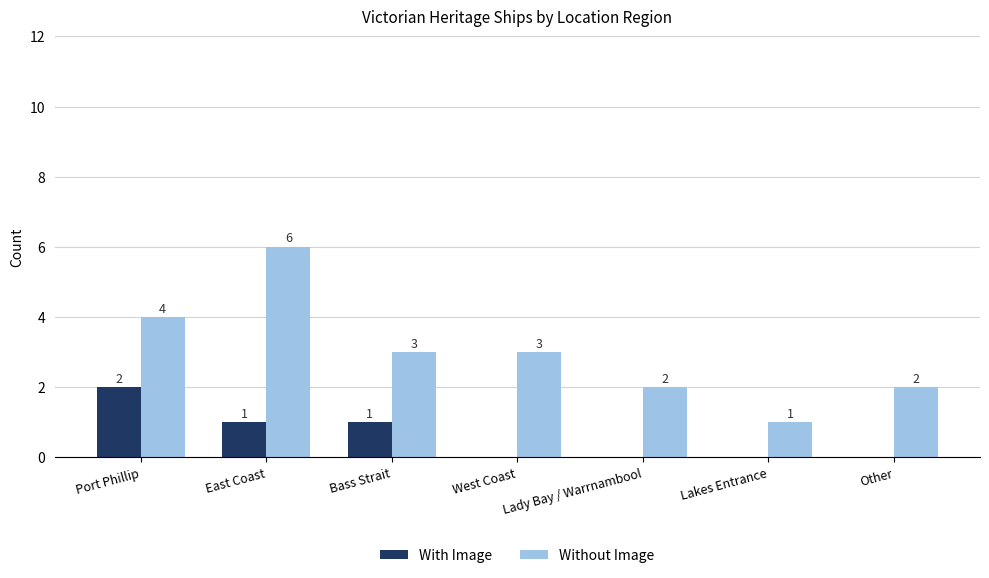

Which series has the largest range (max minus min)?

Without Image